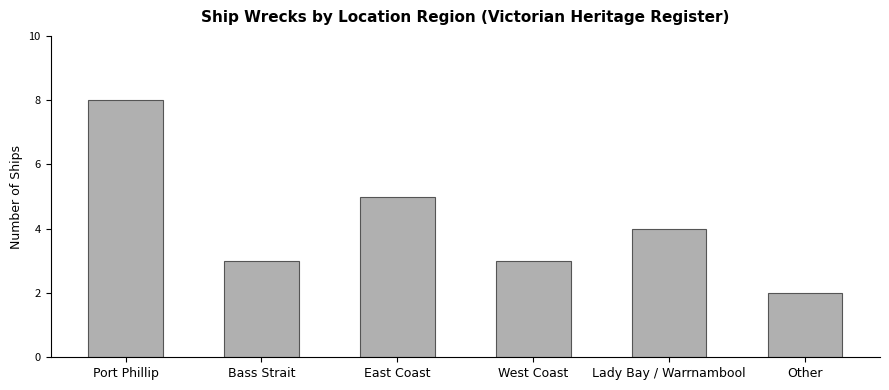

How many values are below 4?

3